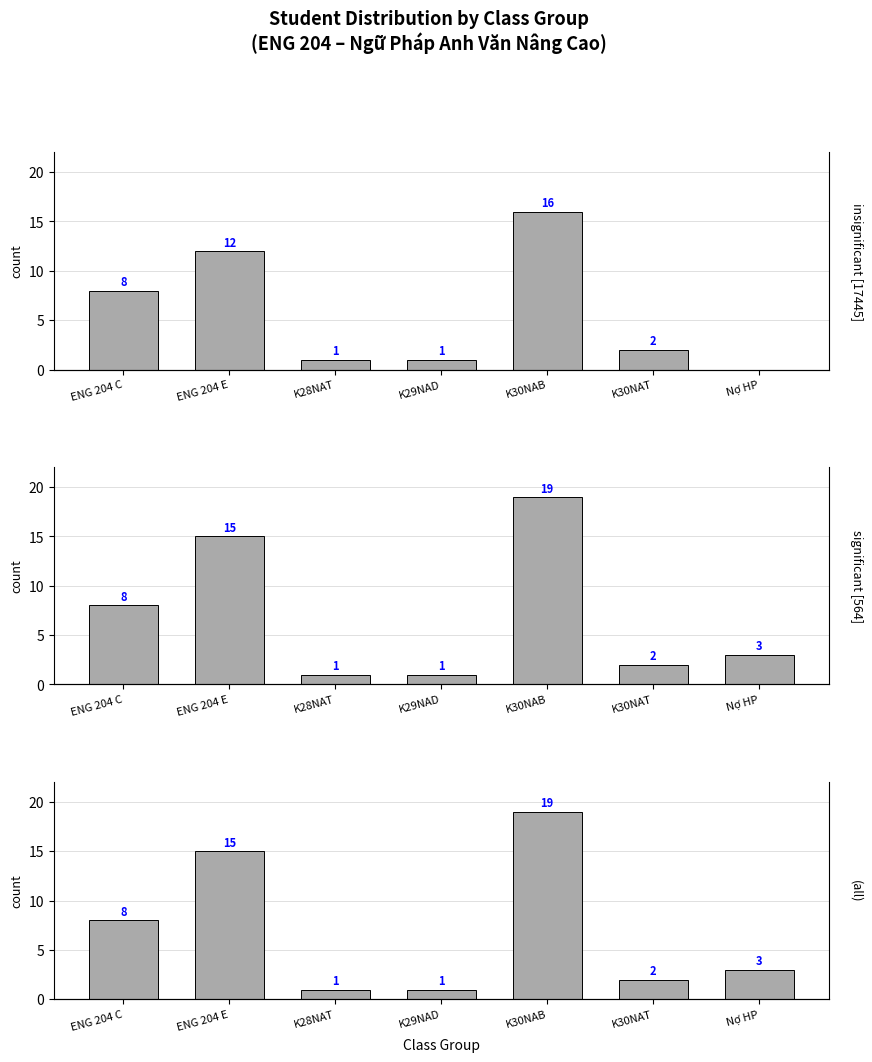

What is the label of the 5th bar from the right?

K28NAT